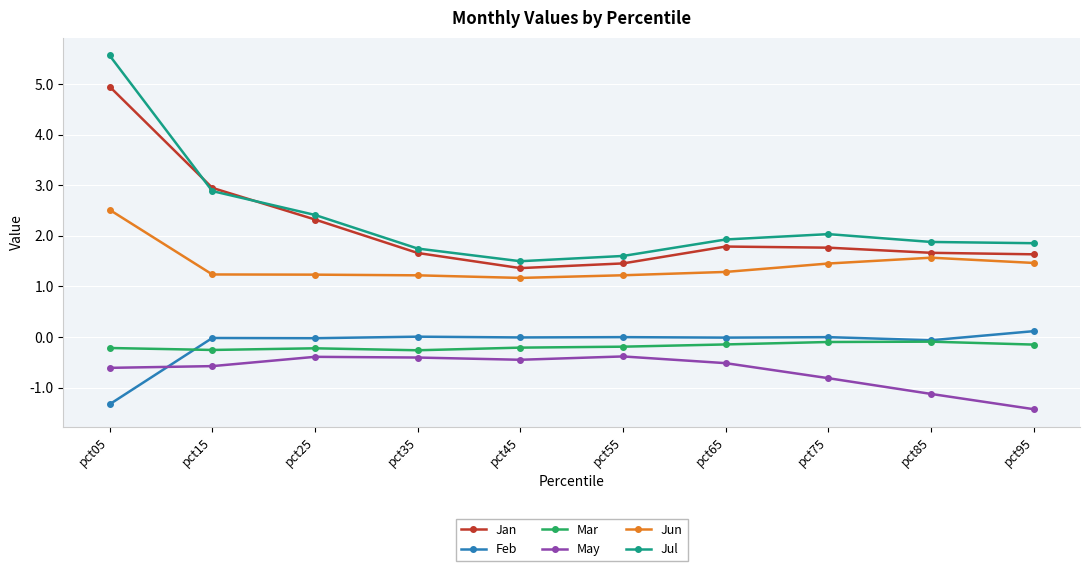

Which series has the widest spread of values?

Jul